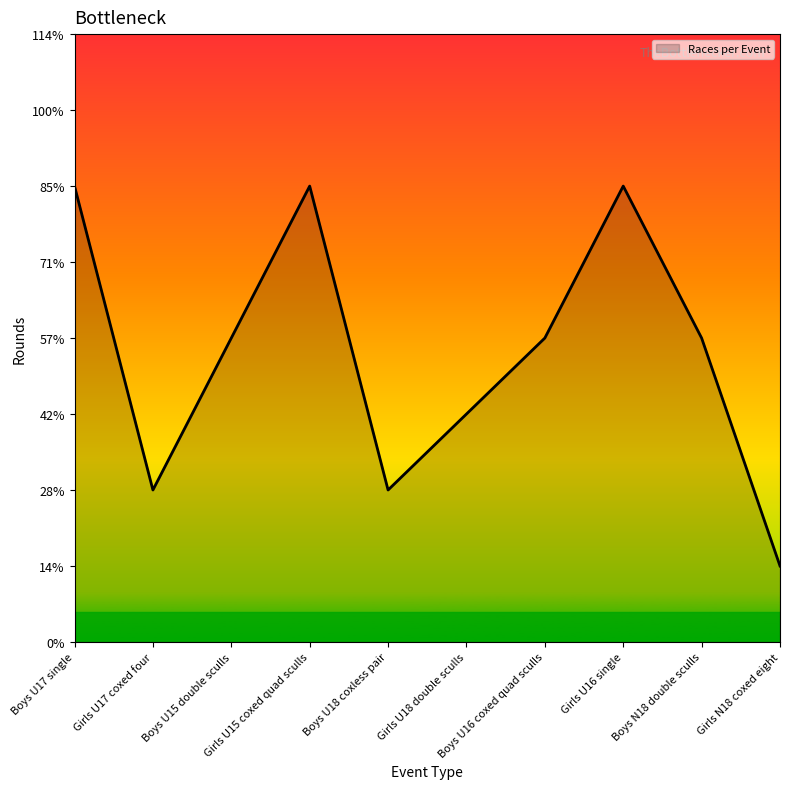

What is the difference between the maximum and minimum values?

5